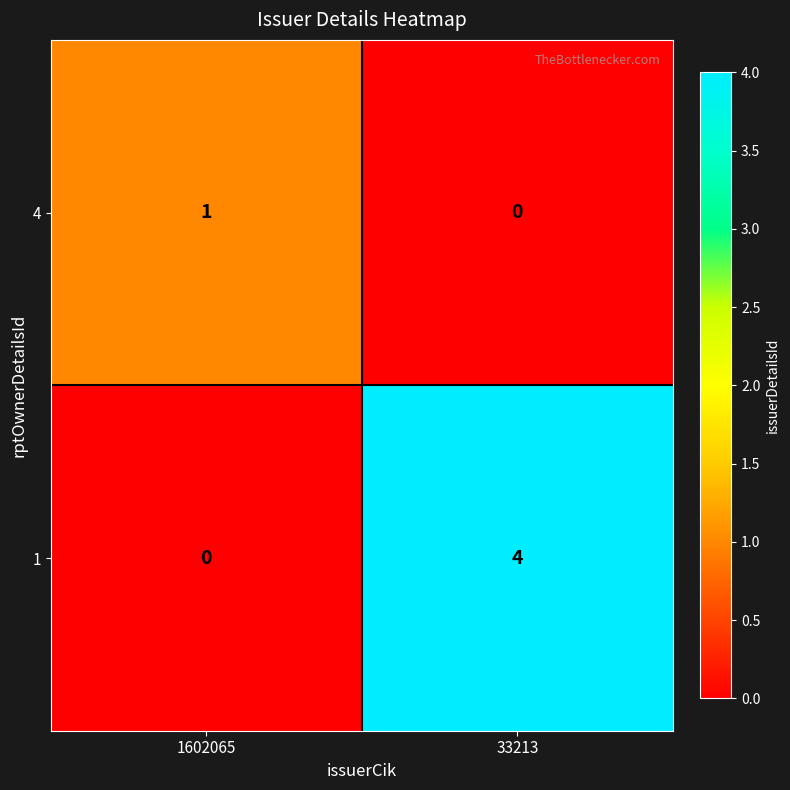

Reading left to right, what are all the values shown in this chart?

4: 1	0
1: 0	4